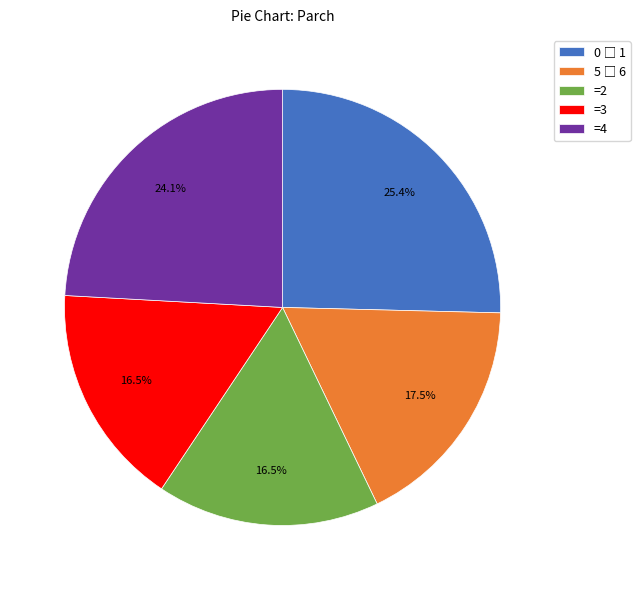

Approximately how many times larger is the value at =3 compared to =4?

0.7